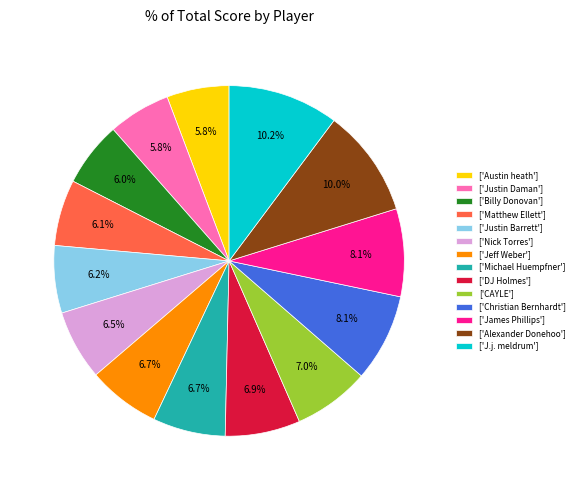

What percentage do ['DJ Holmes'] and ['Justin Daman'] together represent?

12.7%